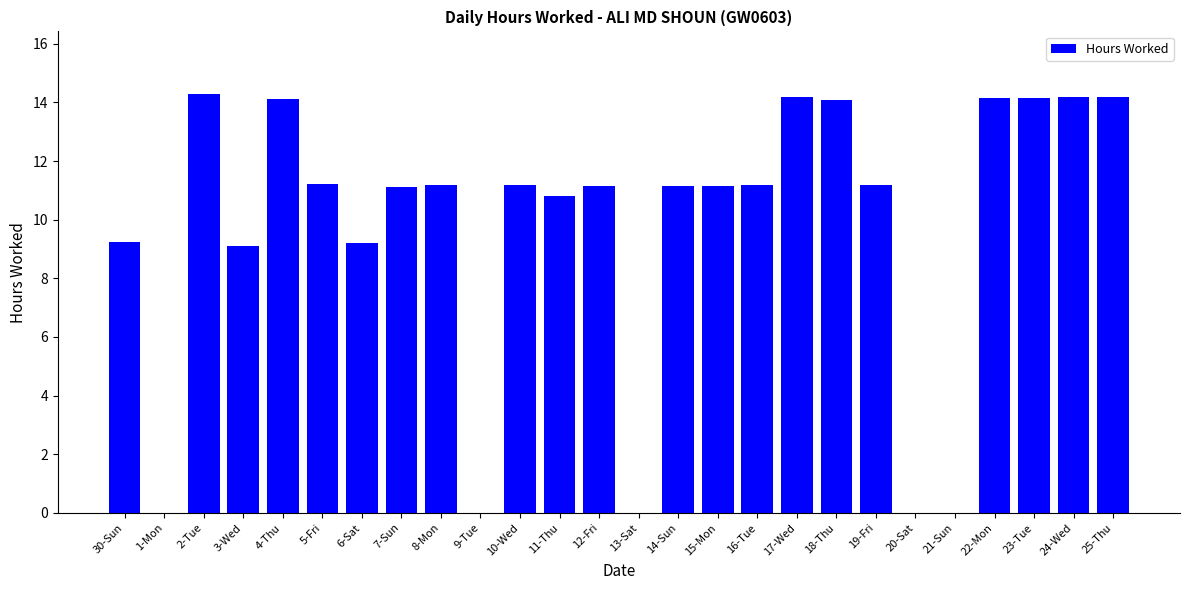

What is the ratio of the value at 7-Sun to the value at 10-Wed?

1.0